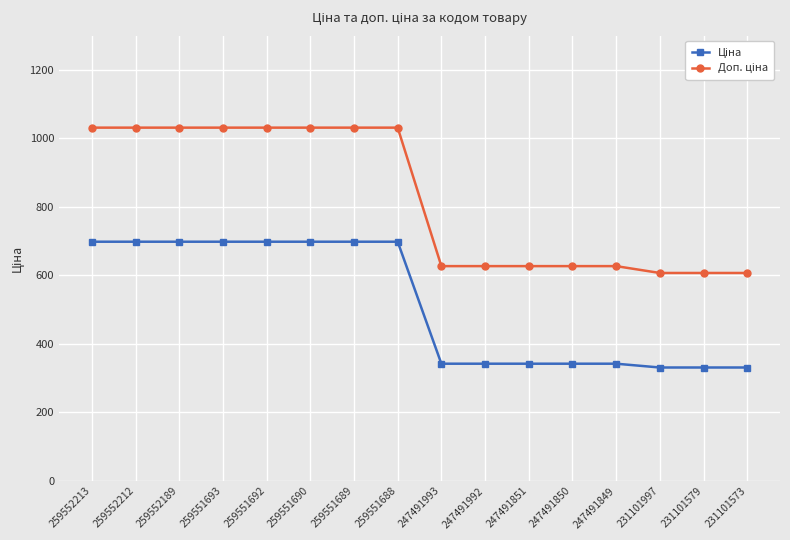

At how many categories does at least one series exceed 1017?

8